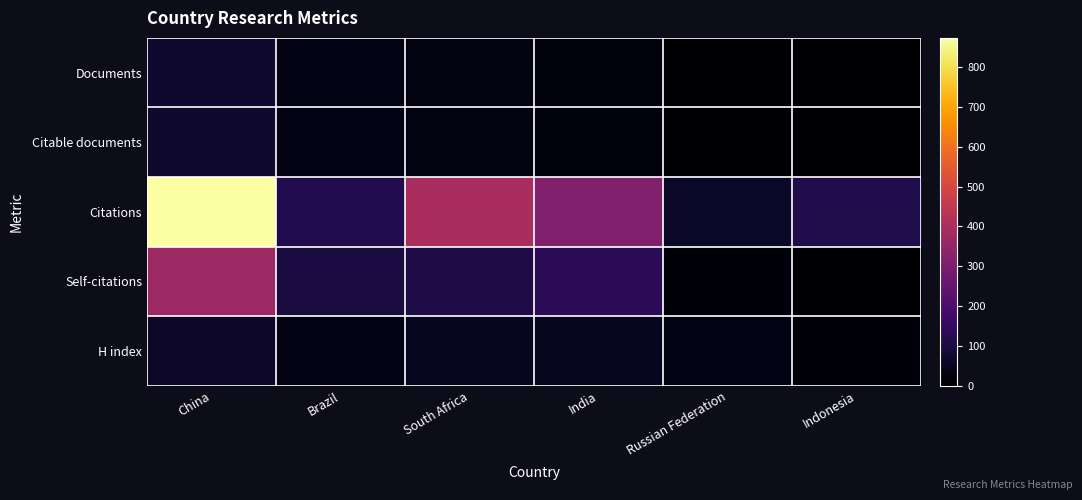

Reading left to right, list all the values displayed in this chart.

Documents: China=74	Brazil=33	South Africa=25	India=21	Russian Federation=5	Indonesia=3
Citable documents: China=71	Brazil=31	South Africa=24	India=21	Russian Federation=5	Indonesia=2
Citations: China=873	Brazil=115	South Africa=398	India=309	Russian Federation=60	Indonesia=112
Self-citations: China=371	Brazil=98	South Africa=107	India=131	Russian Federation=14	Indonesia=6
H index: China=62	Brazil=29	South Africa=49	India=48	Russian Federation=28	Indonesia=17